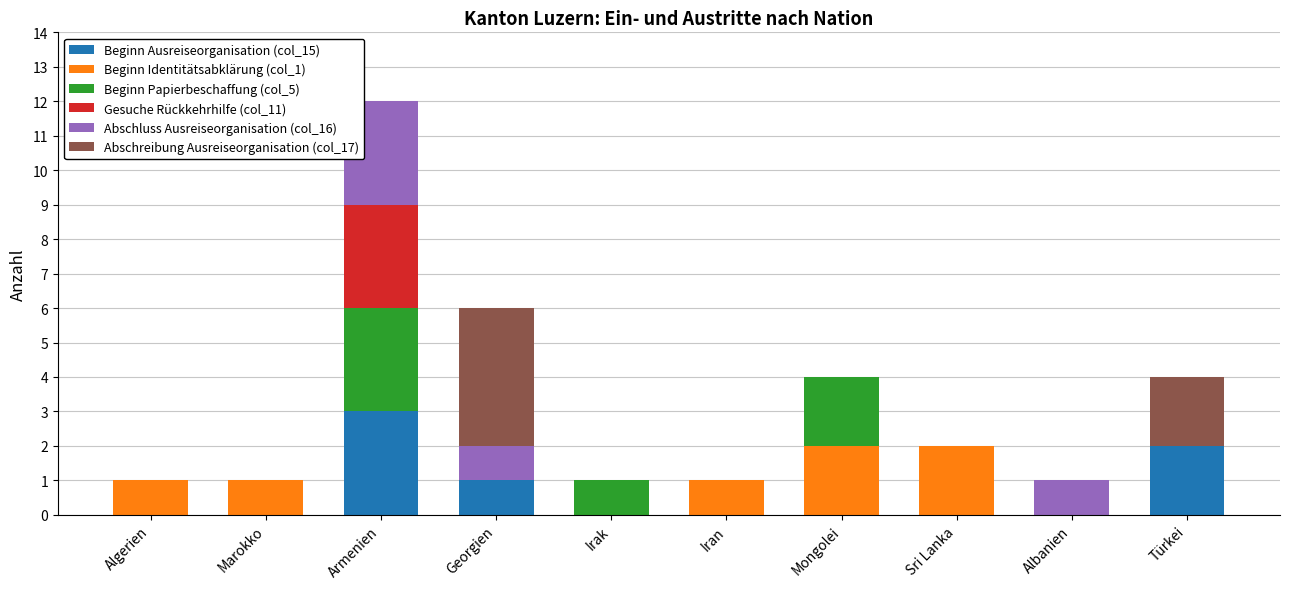

At which category is the sum across all series the highest?

Armenien